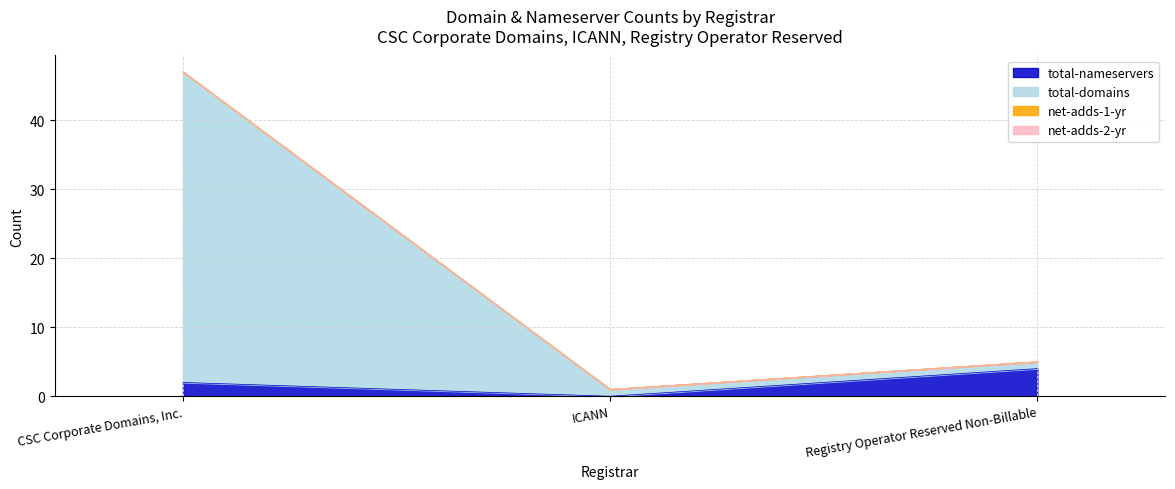

Does the chart have visible grid lines?

Yes